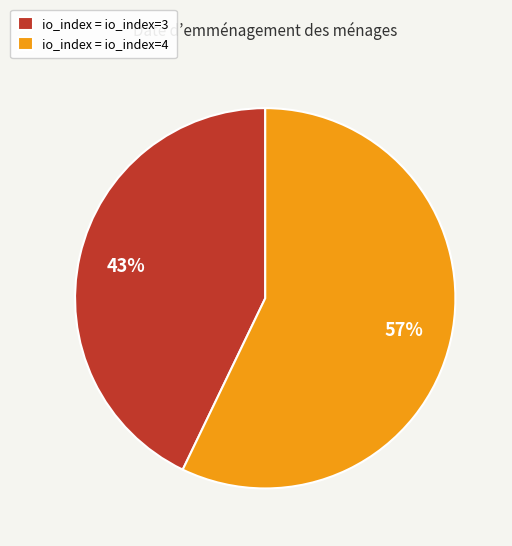

To the nearest percent, what is the difference between the io_index = io_index=3 and io_index = io_index=4 slice percentages?

14%